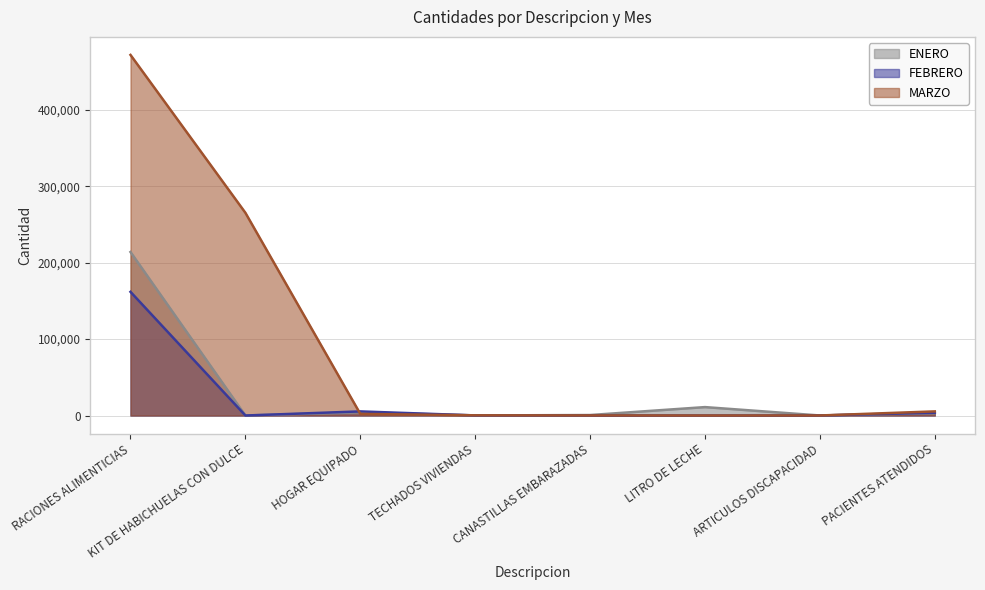

Where does the ENERO series first go above 3142?

RACIONES ALIMENTICIAS